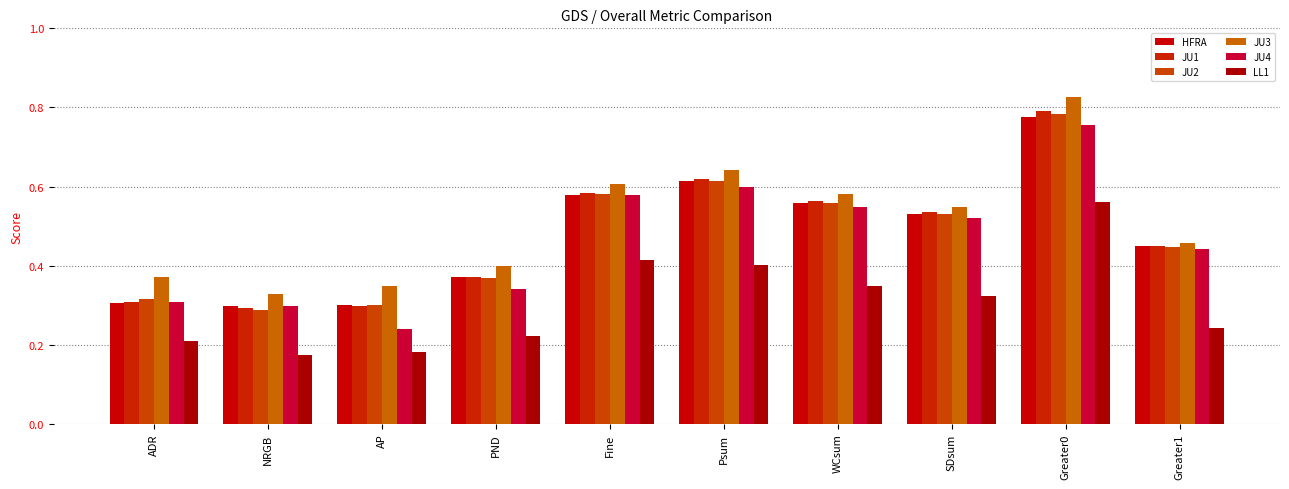

What position from the right is PND?

7